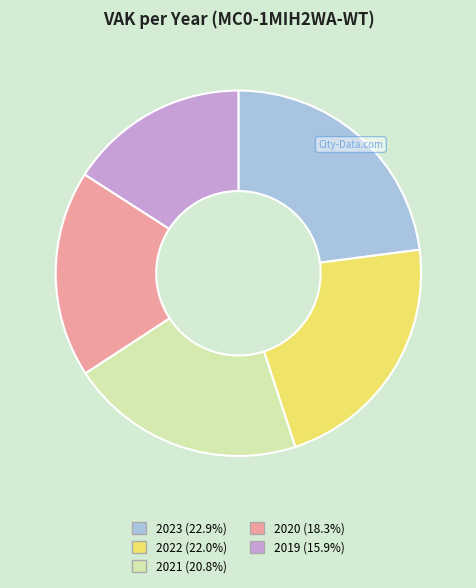

Count the number of slices in the pie.

5